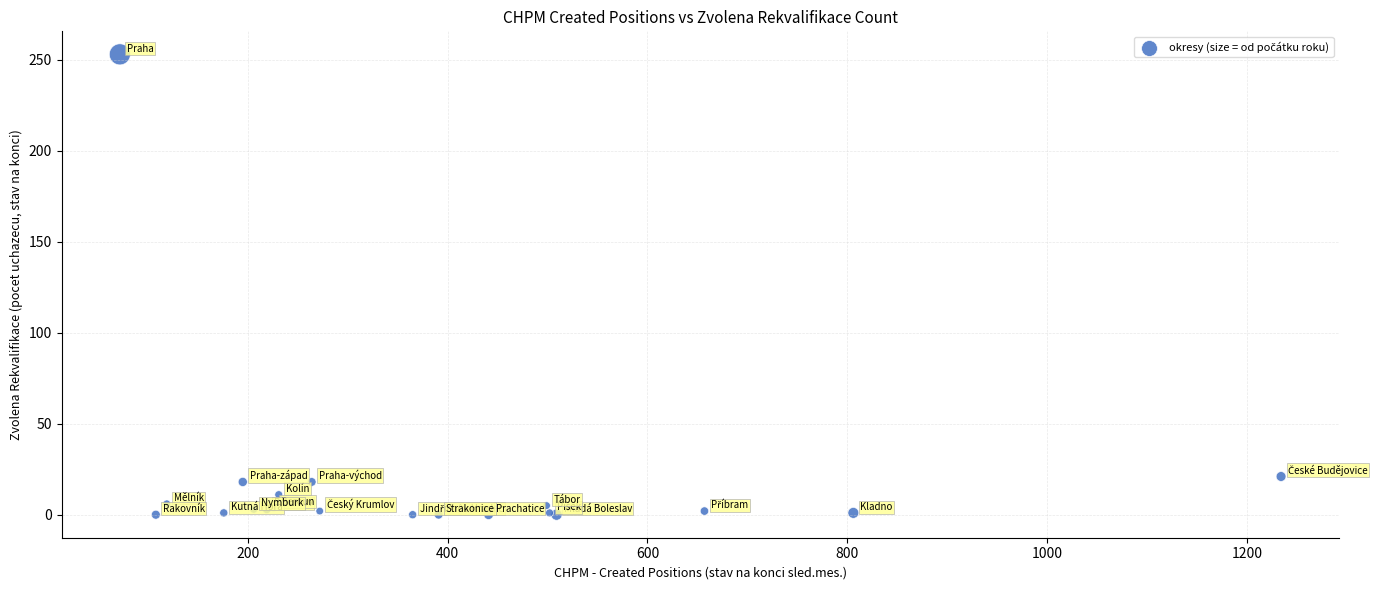

What Y value in the scatter plot is closest to 126?

21